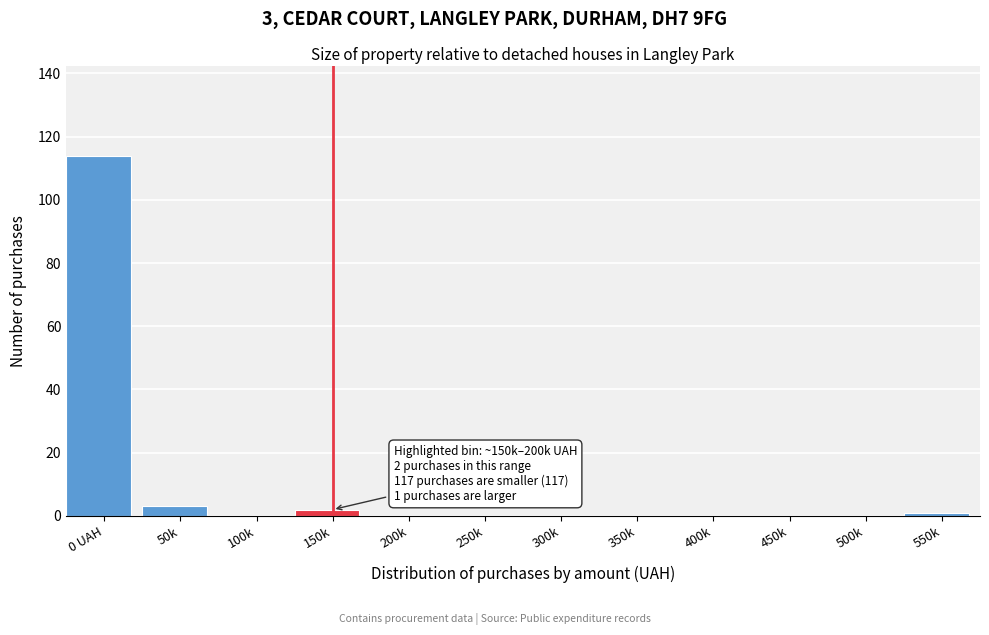

Reading right to left, list all the values displayed in this chart.

550k=1	500k=0	450k=0	400k=0	350k=0	300k=0	250k=0	200k=0	150k=2	100k=0	50k=3	0 UAH=114